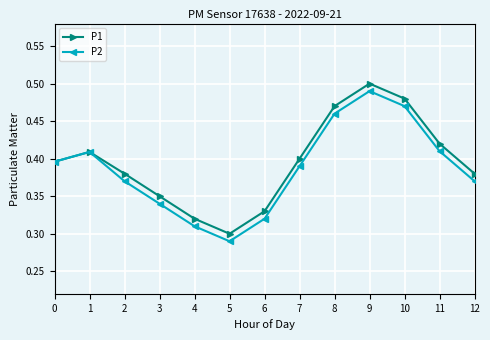

Rank the series by their average value, from highest to lowest.

P1, P2